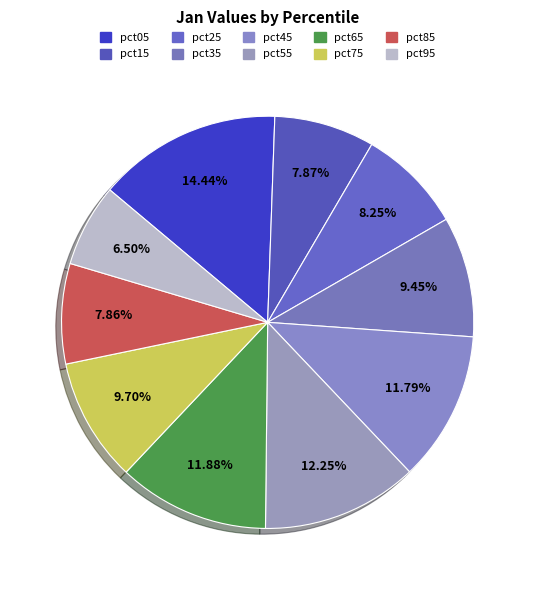

To the nearest percent, what portion does pct35 represent?

9%